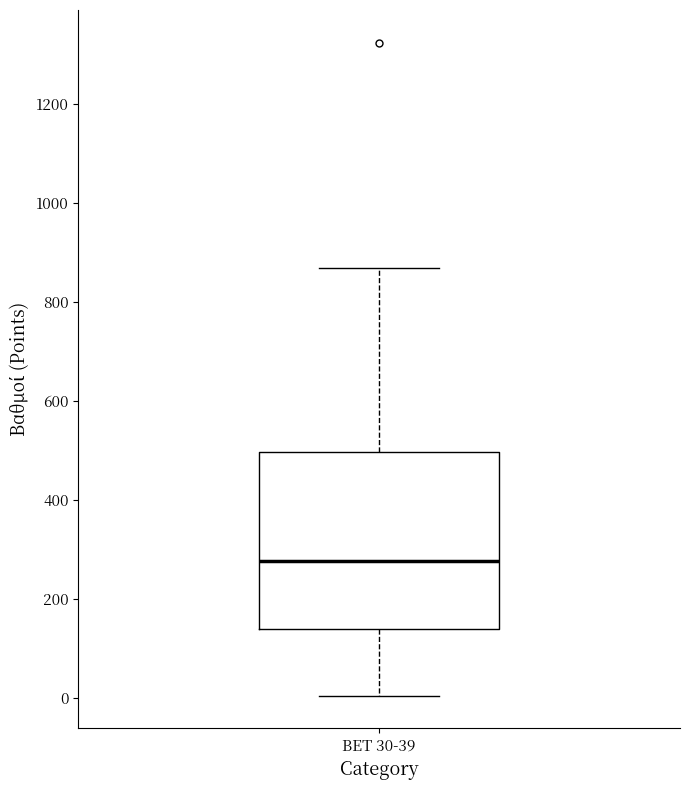

Where is the lower edge of the box for BET 30-39 on the y-axis? The values are not printed on the chart, so give them approximately, as read against the axis.

140